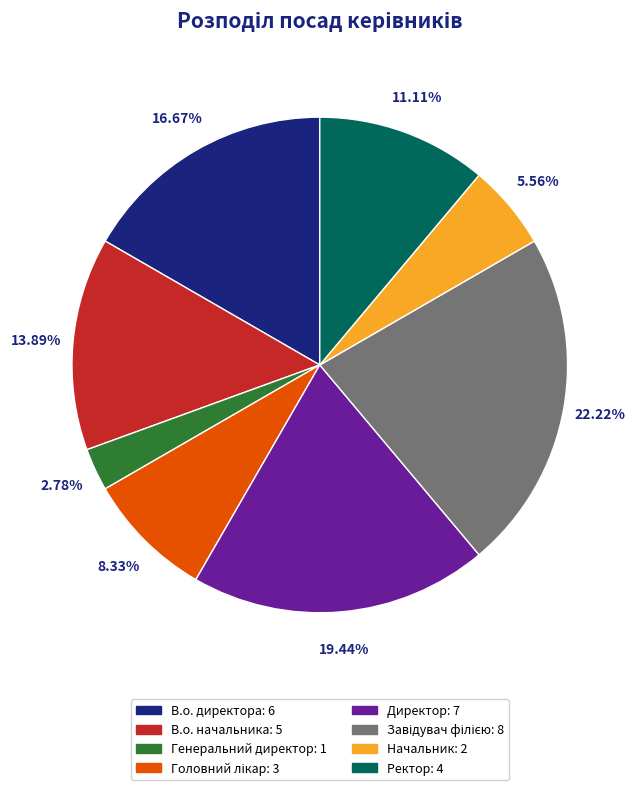

Is the sum of Директор and Начальник greater than half?

No